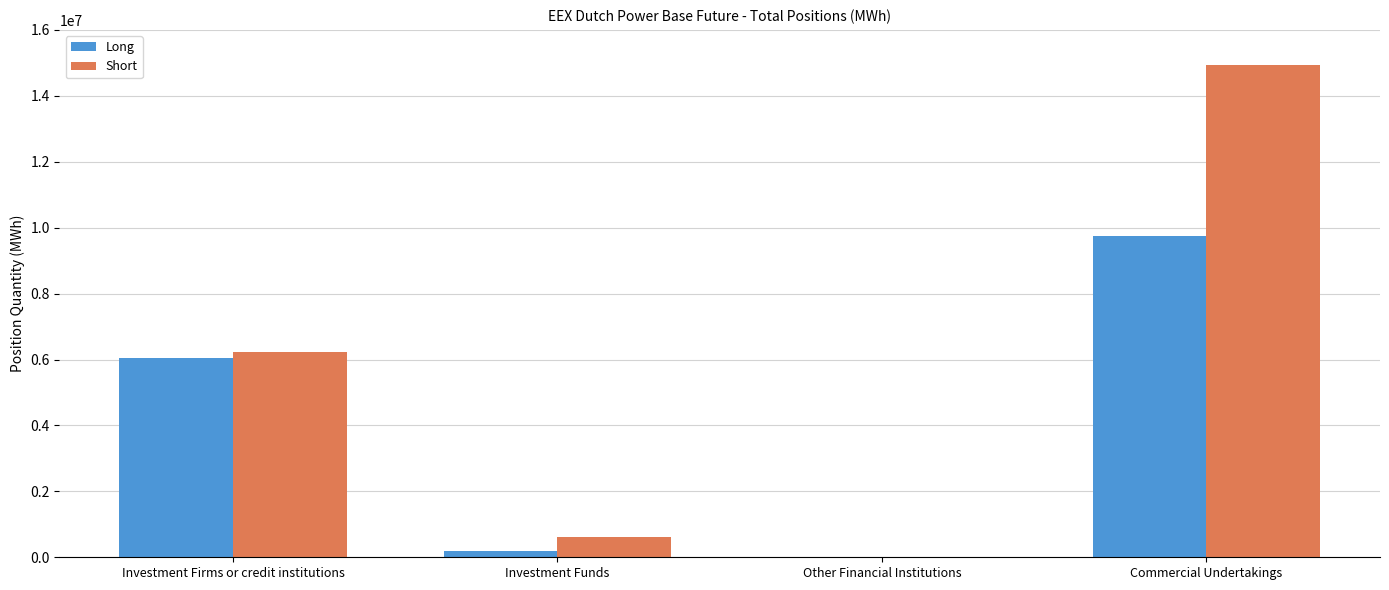

Count the number of data series in this chart.

2